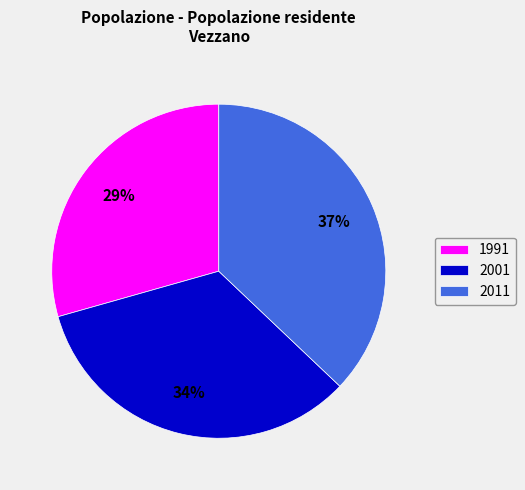

To the nearest percent, what is the average slice percentage?

33%